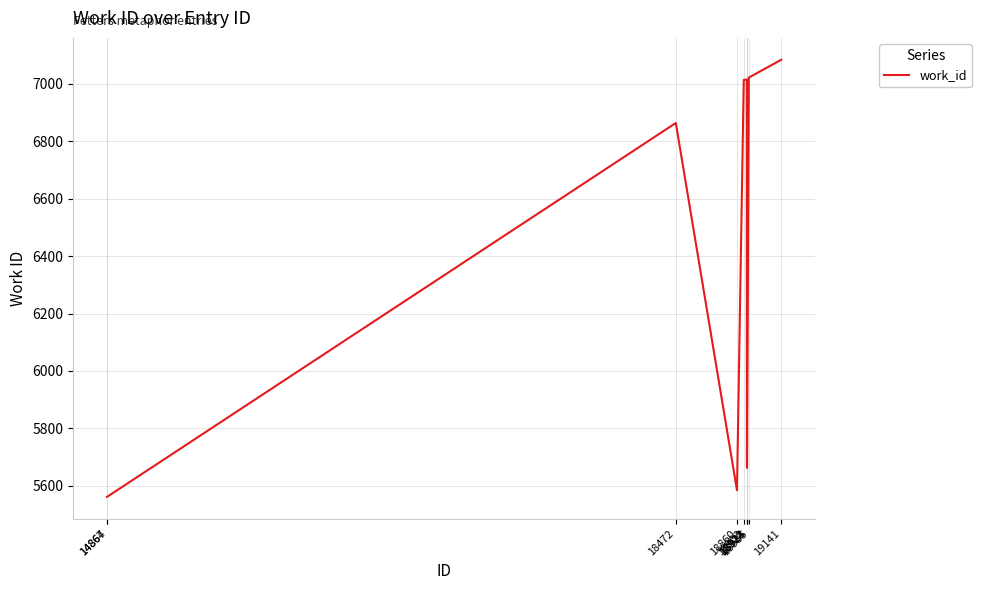

What is the average value?

6303